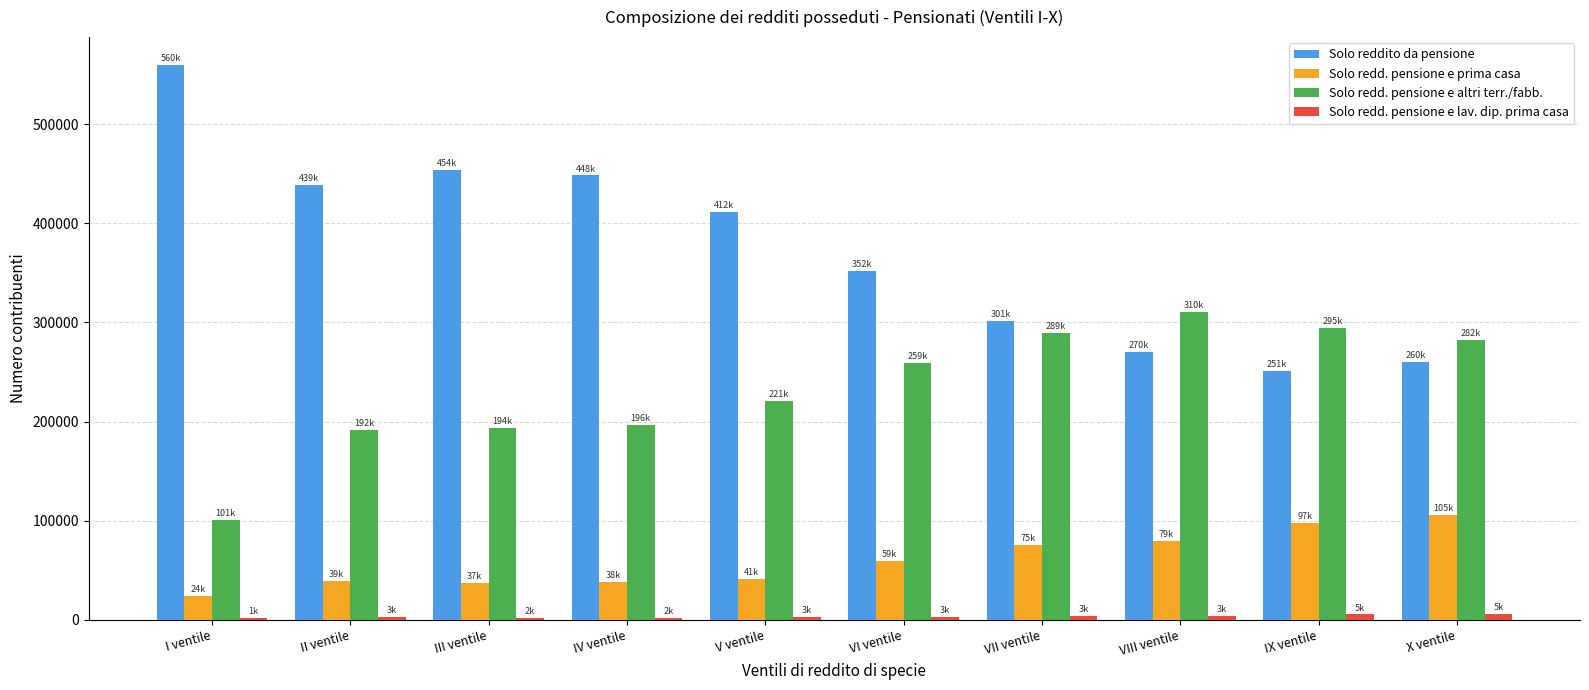

Is the value of Solo reddito da pensione at IV ventile greater than the value of Solo redd. pensione e altri terr./fabb. at VII ventile?

Yes